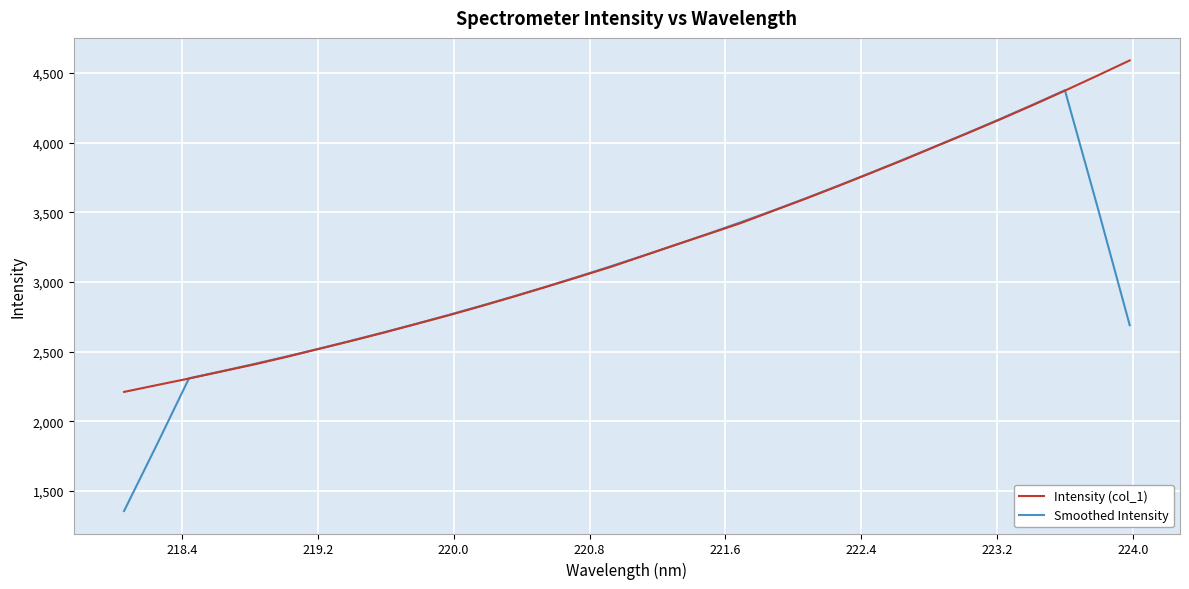

What is the highest value of the Smoothed Intensity series?

4376.2